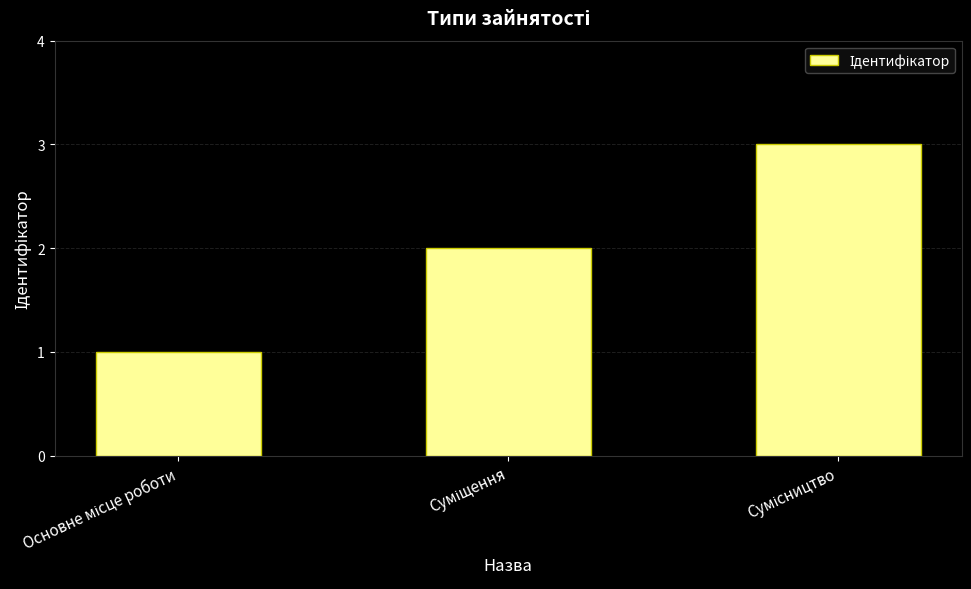

How many bars are there in total?

3